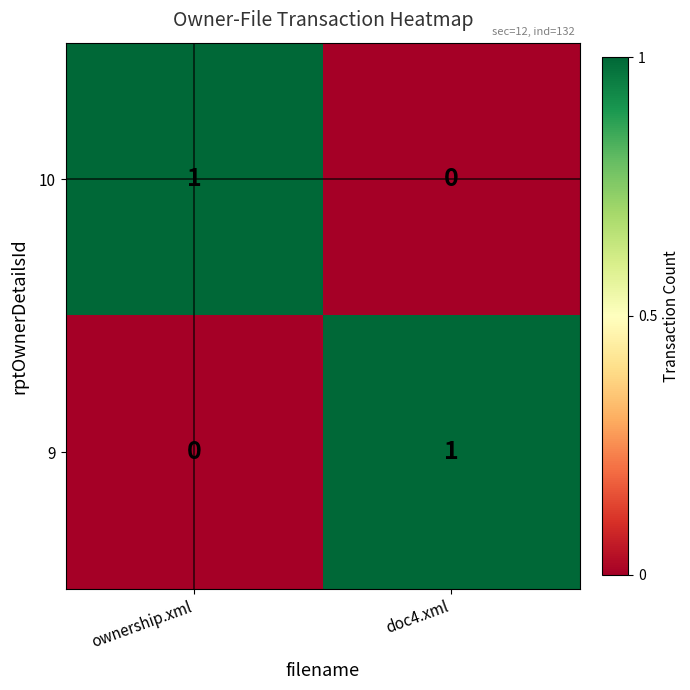

Is the value of 9 at doc4.xml greater than the value of 10 at doc4.xml?

Yes